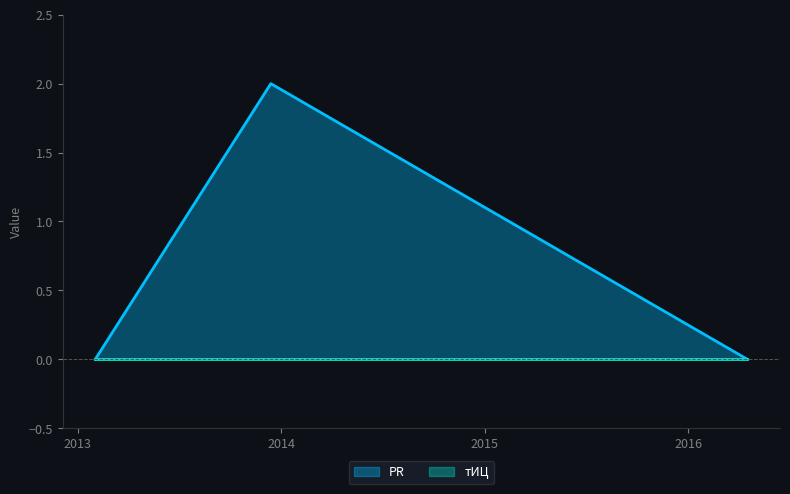

What is the difference between the values at 2013-12-13 and 2013-02-01?

2